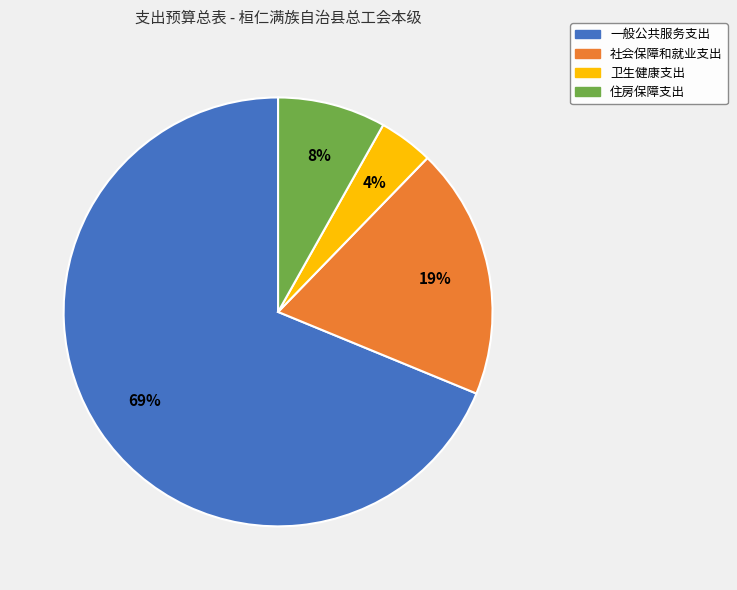

Is 卫生健康支出 the majority of the pie?

No